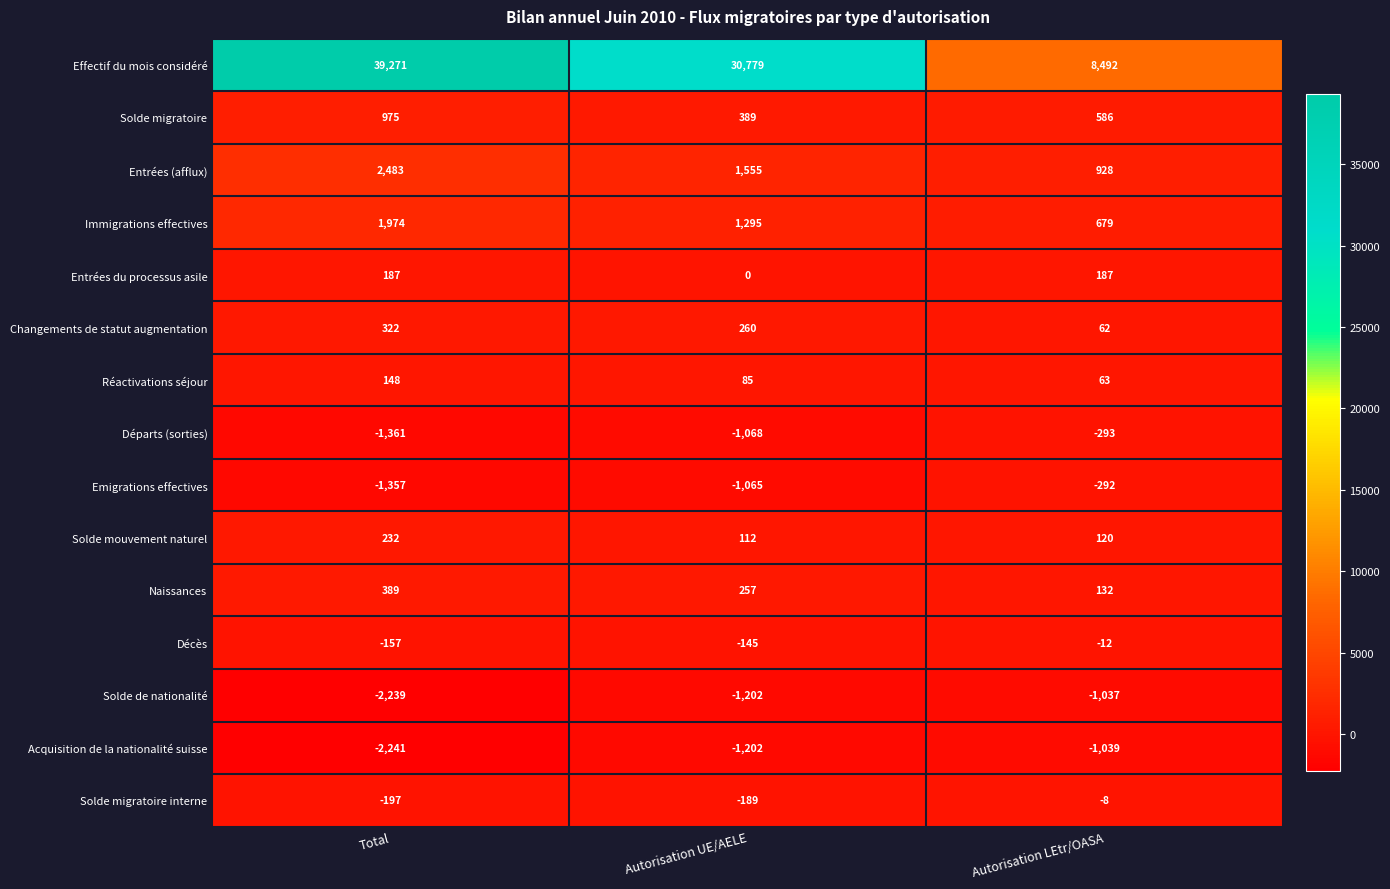

Where does the Immigrations effectives series first go above 1295?

Total